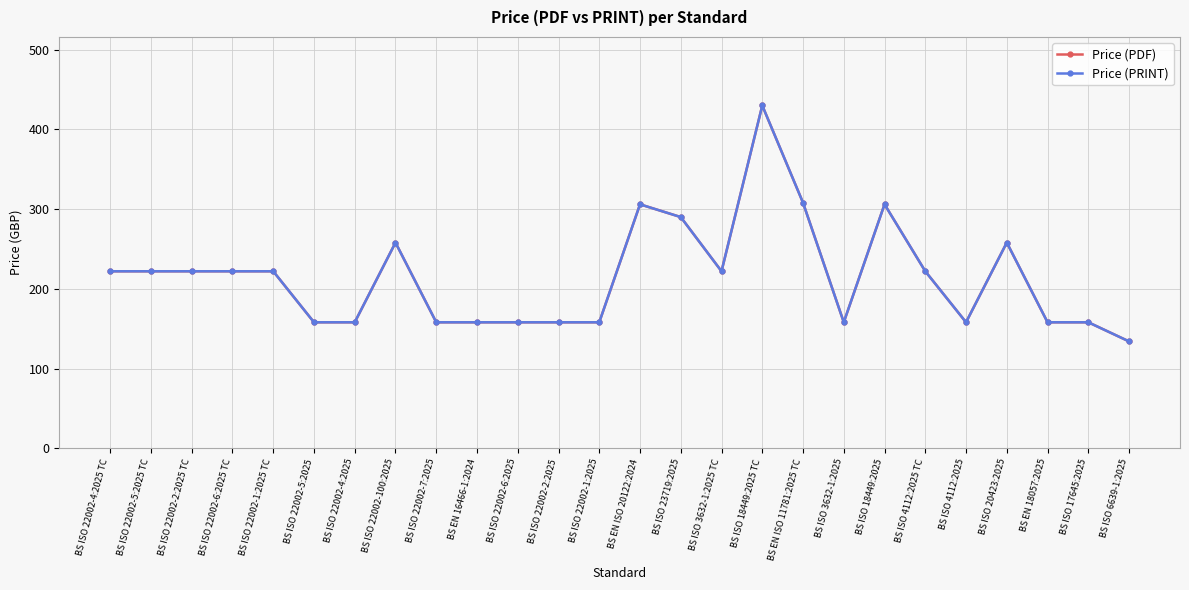

True or false: Price (PRINT) and Price (PDF) cross at least once.

False